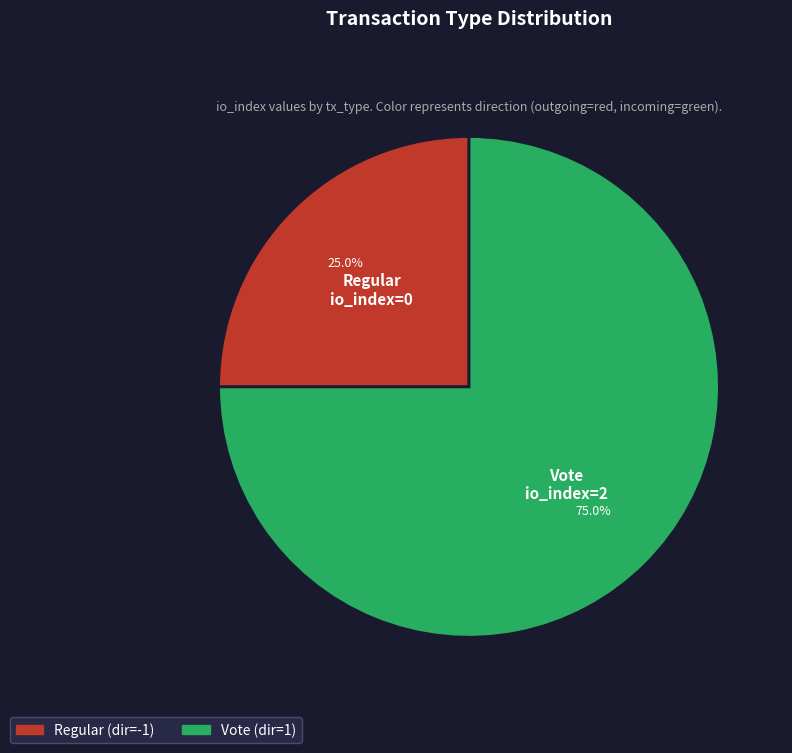

Which category has the biggest portion of the pie?

Vote